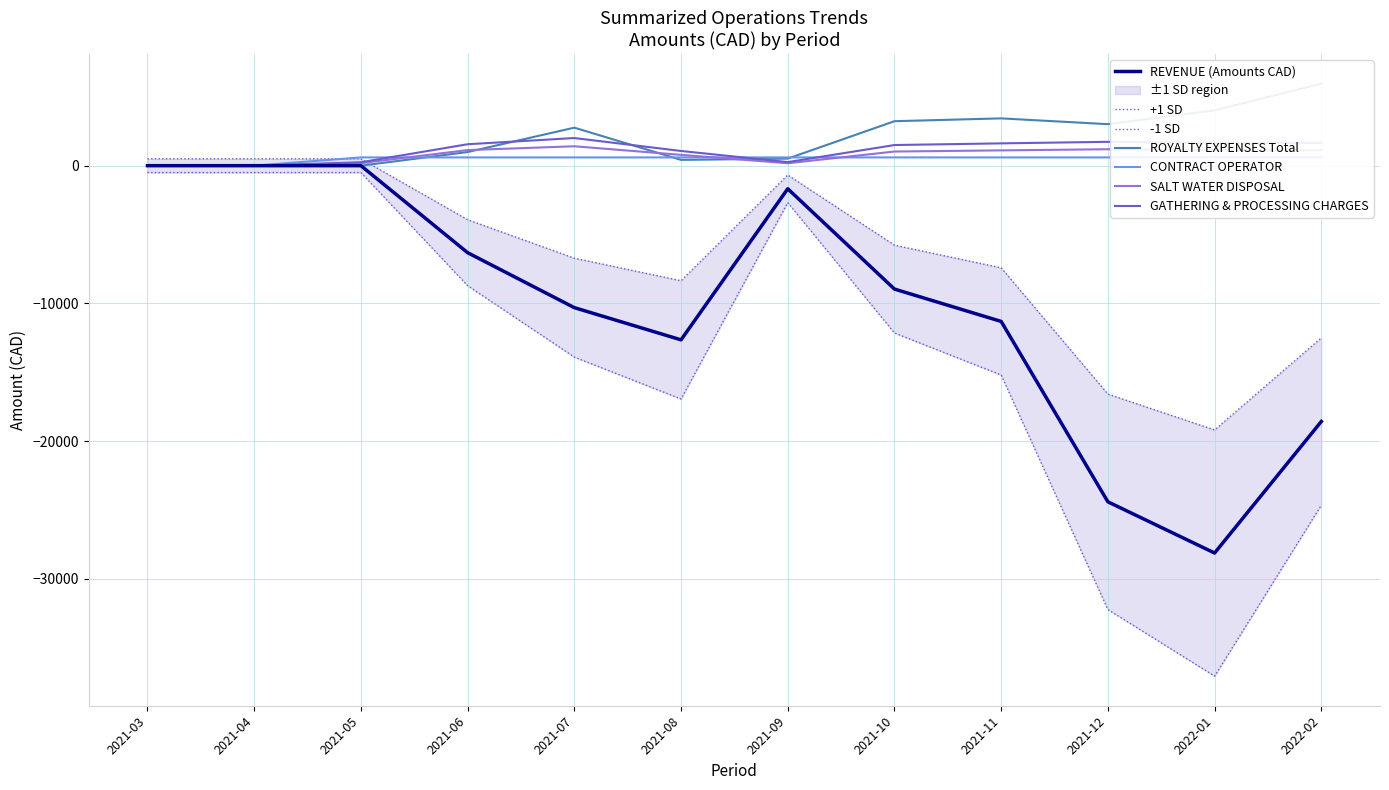

Rank the categories by REVENUE (Amounts CAD) value from highest to lowest.

2021-03, 2021-04, 2021-05, 2021-09, 2021-06, 2021-10, 2021-07, 2021-11, 2021-08, 2022-02, 2021-12, 2022-01